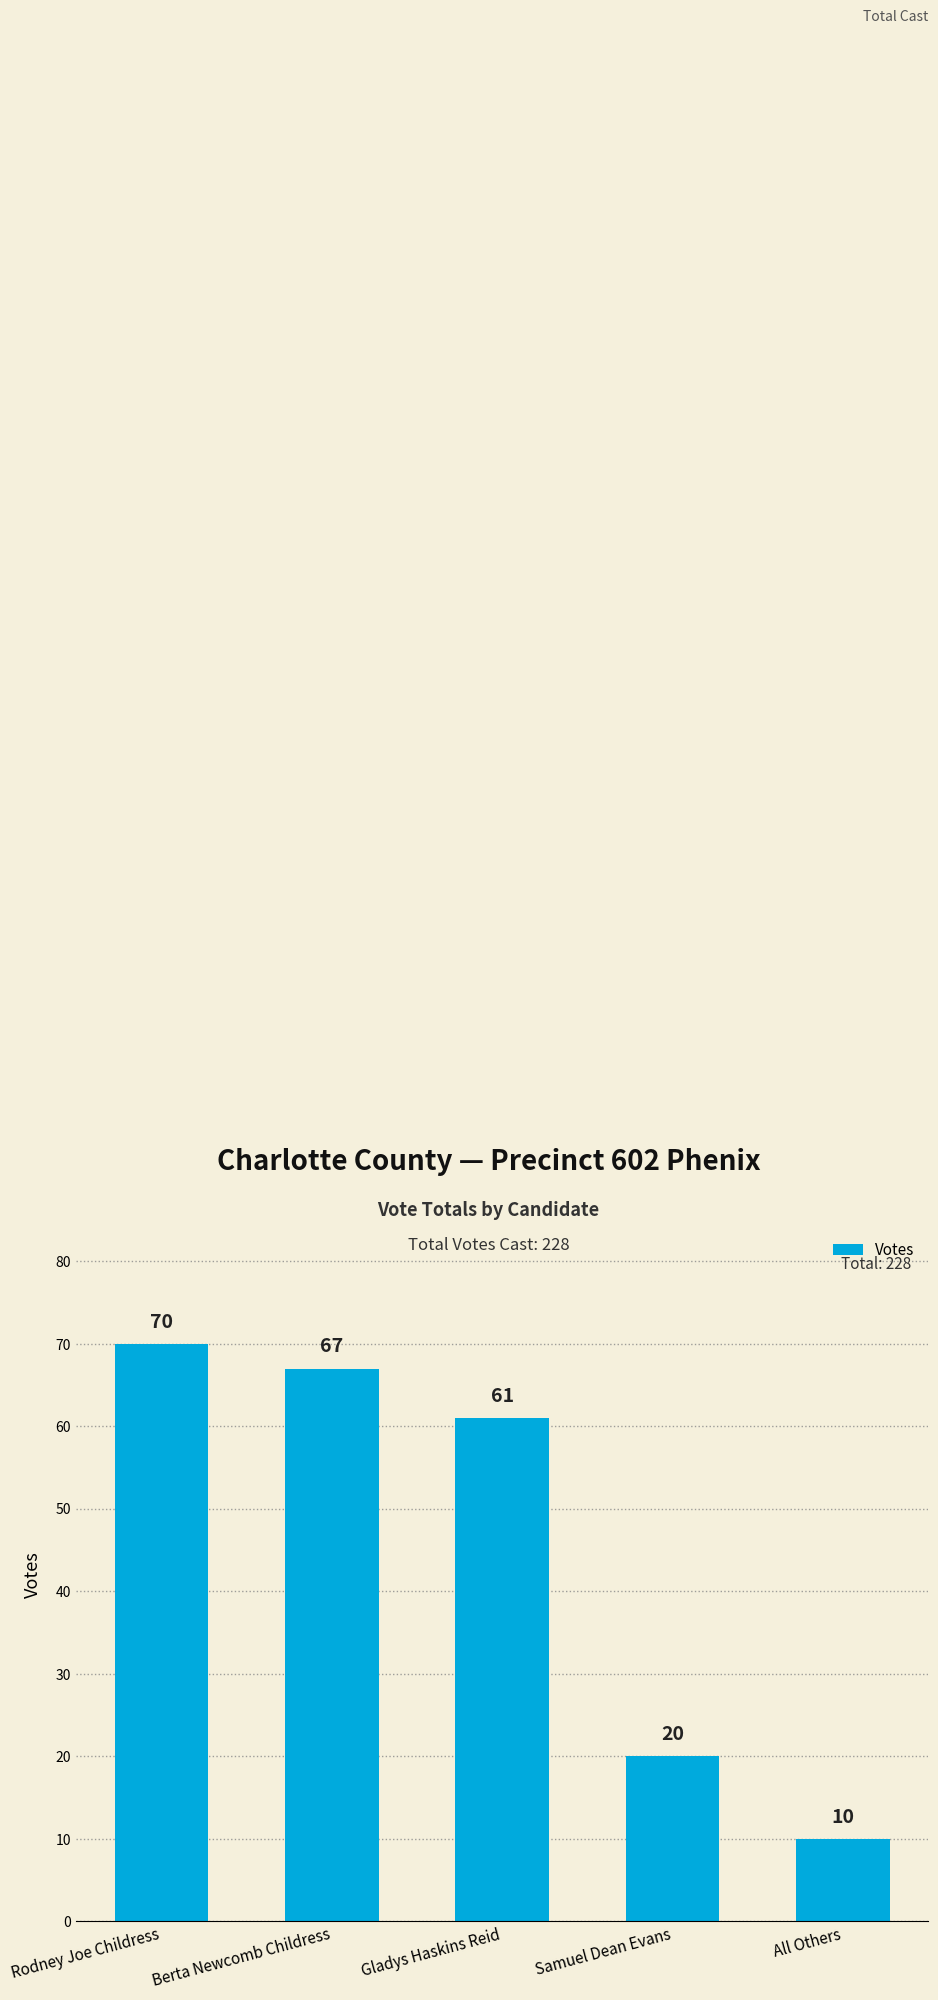

How many data points are less than 61?

2